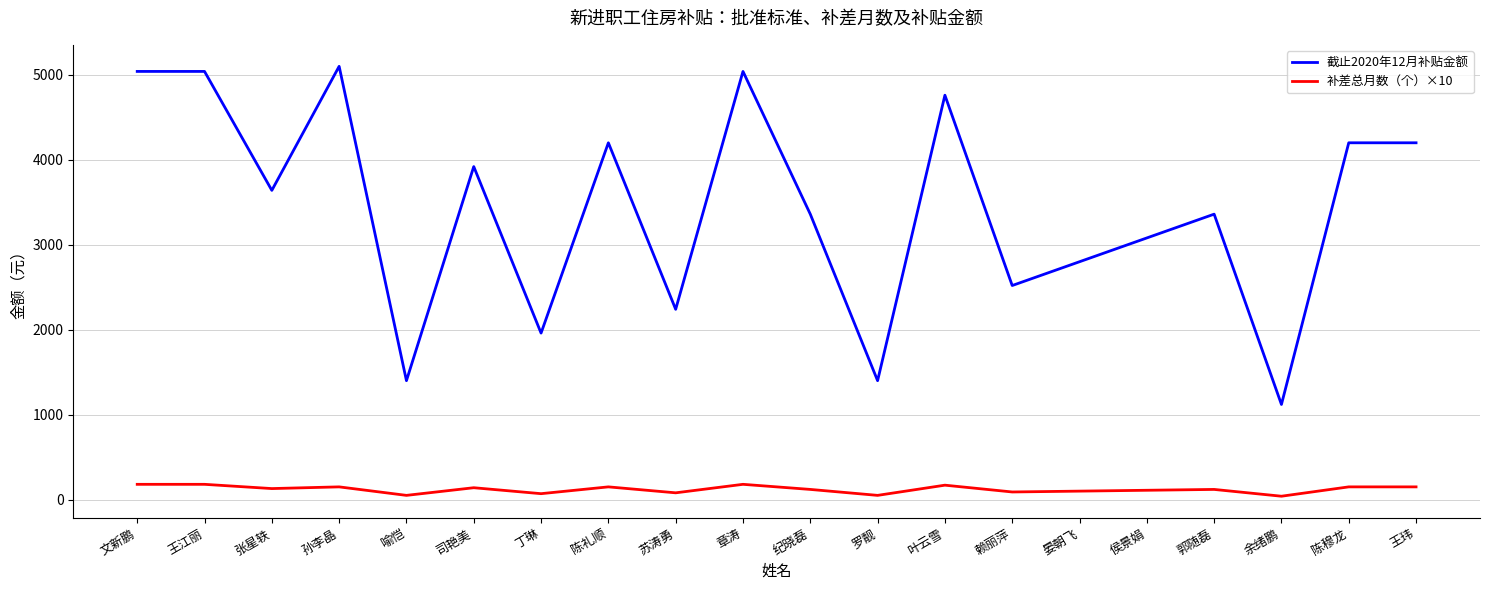

At 郭随磊, list the series in order from smallest to largest.

补差总月数（个）×10, 截止2020年12月补贴金额